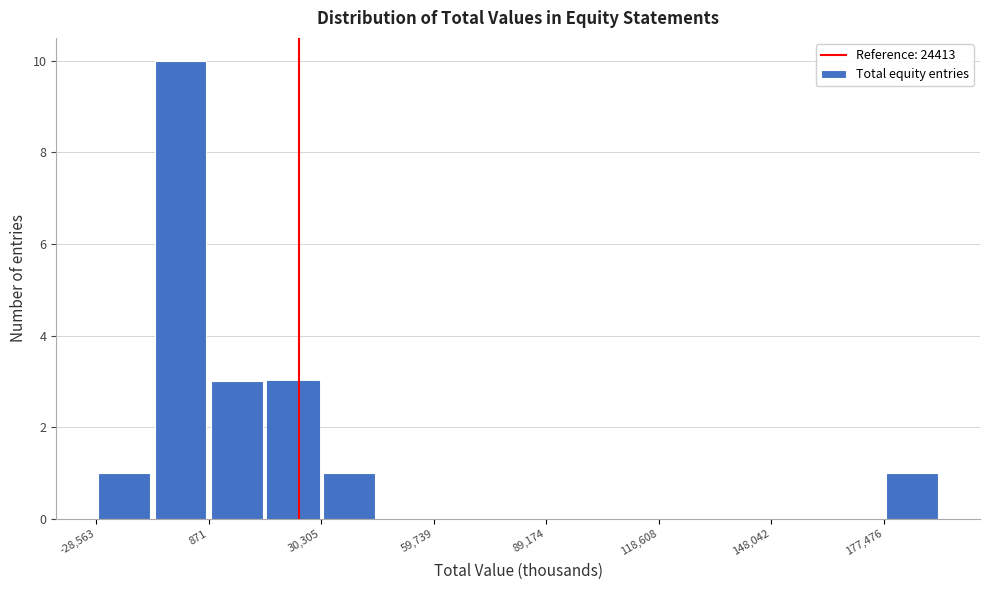

Around what value on the x-axis is the tallest bar? Give the approximate position of its centre, as read against the axis.

-5000